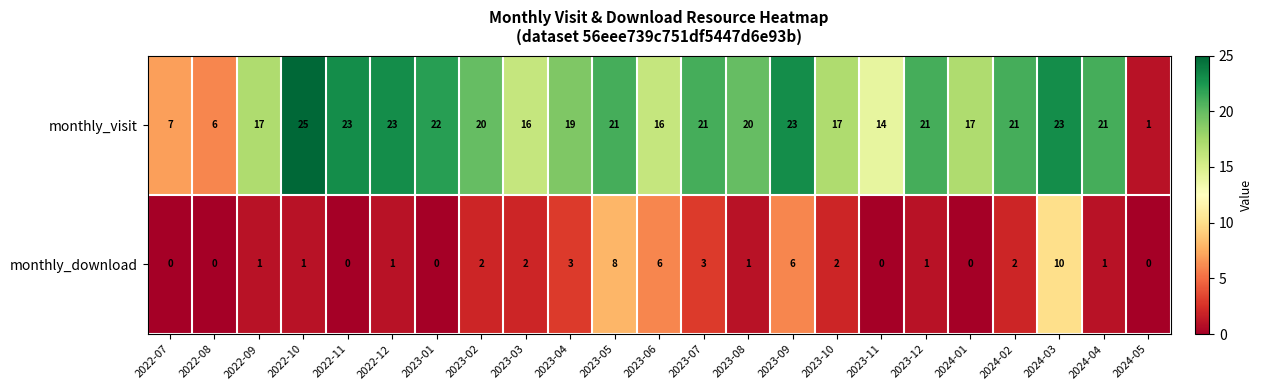

What is the approximate value of monthly_download at 2023-09?

6